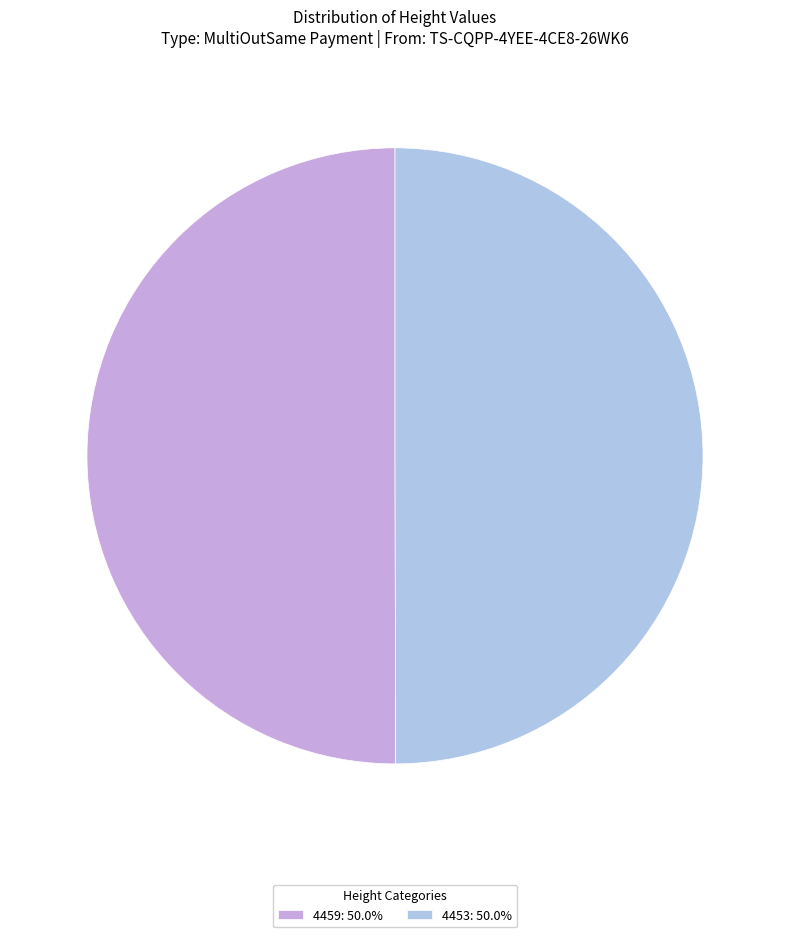

Is it true that 4453 is 50% of the pie?

True